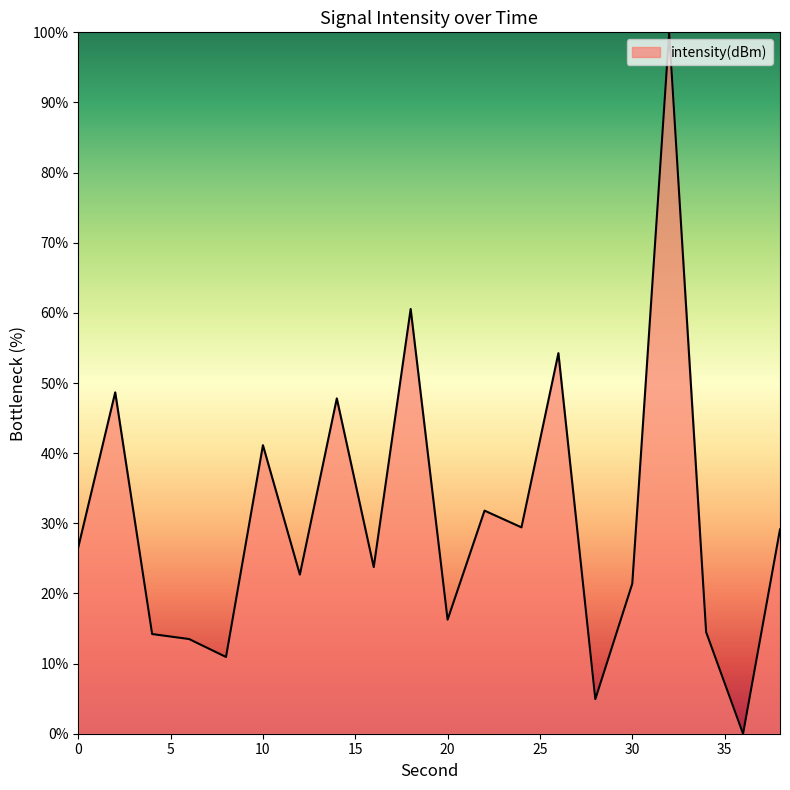

How many lines are shown in the chart?

1